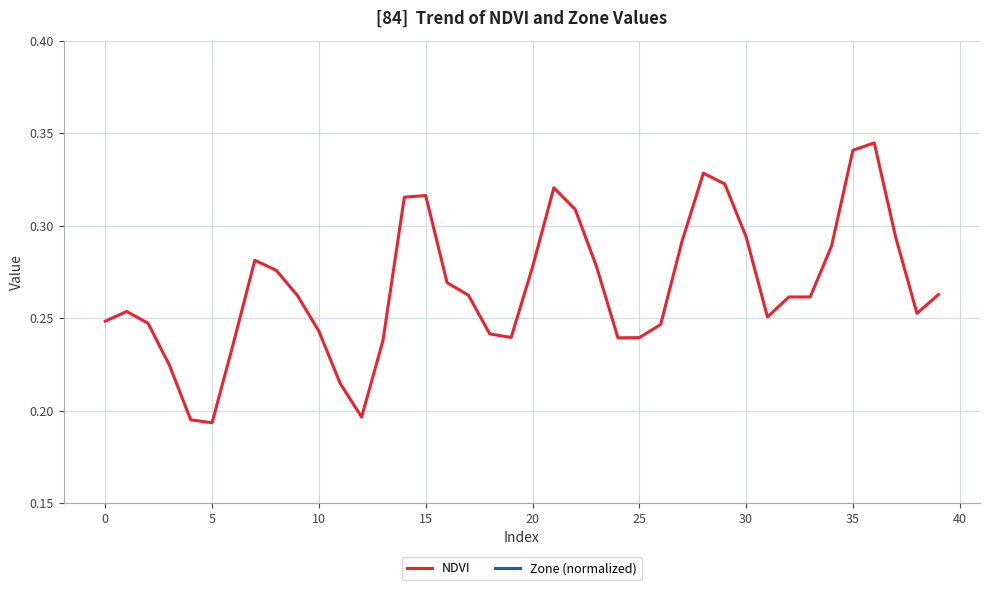

True or false: NDVI has a value of 0.3 at 5.

False